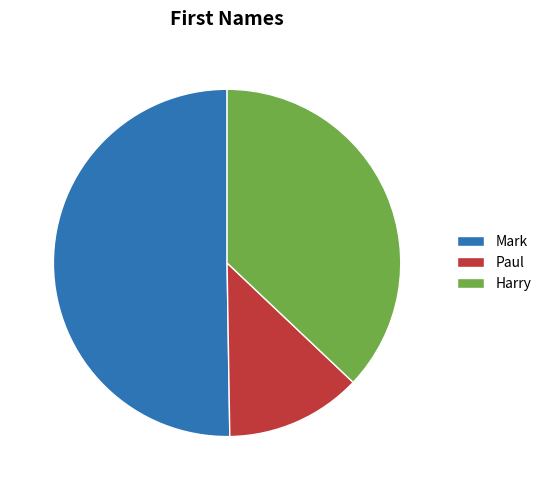

Does any single category account for the majority?

Yes